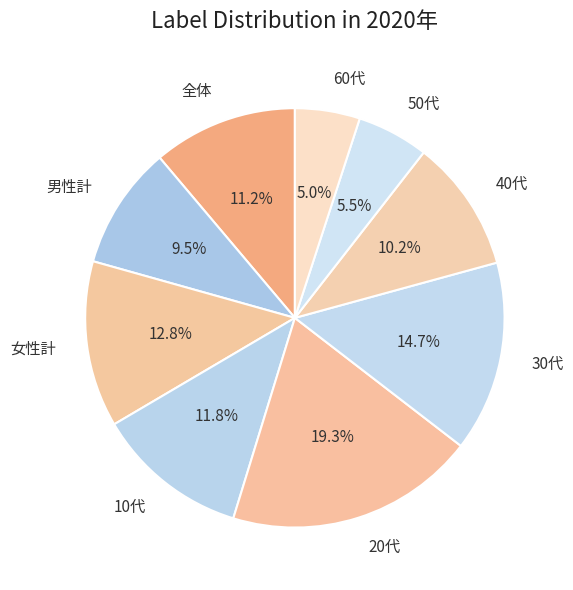

Does 40代 represent more than half of the total?

No